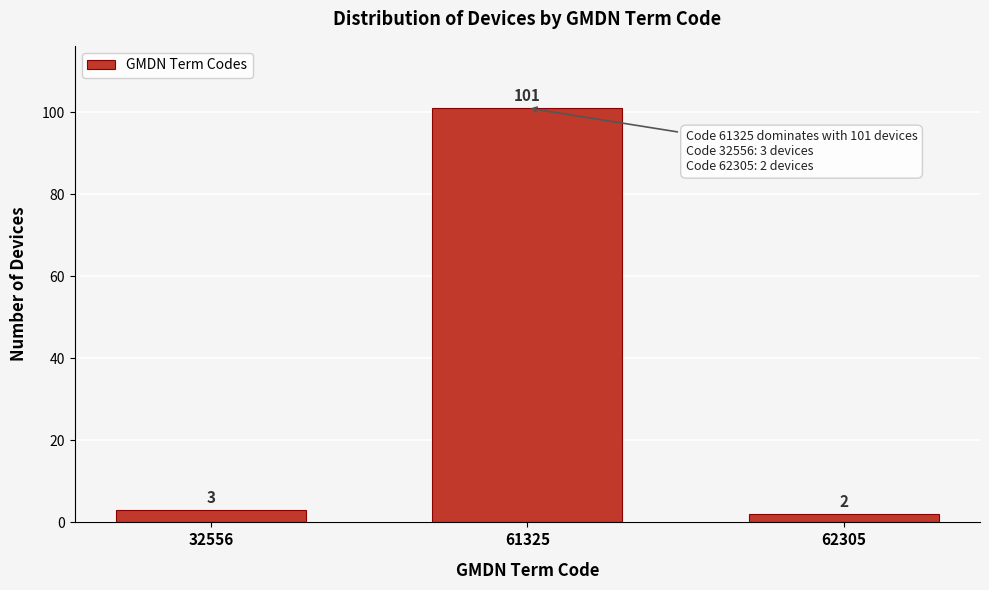

Reading right to left, list all the values displayed in this chart.

62305=2	61325=101	32556=3